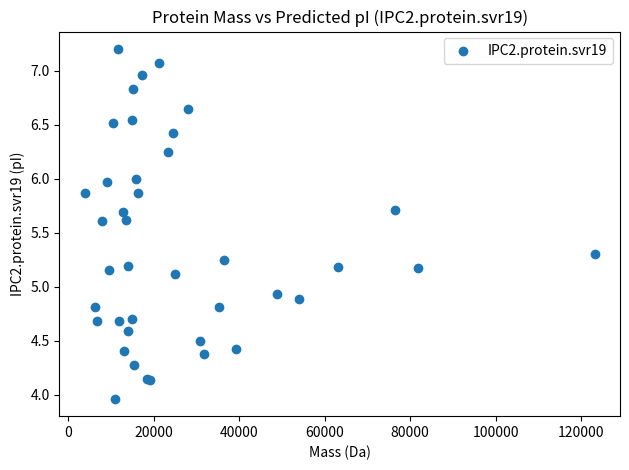

What Y value in the scatter plot is closest to 5?

4.9